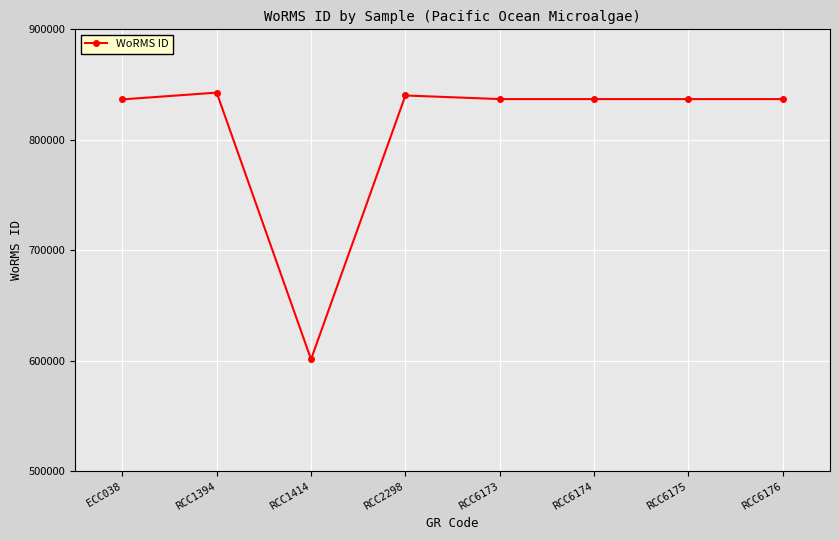

True or false: the data shows 601284 at RCC1414.

True